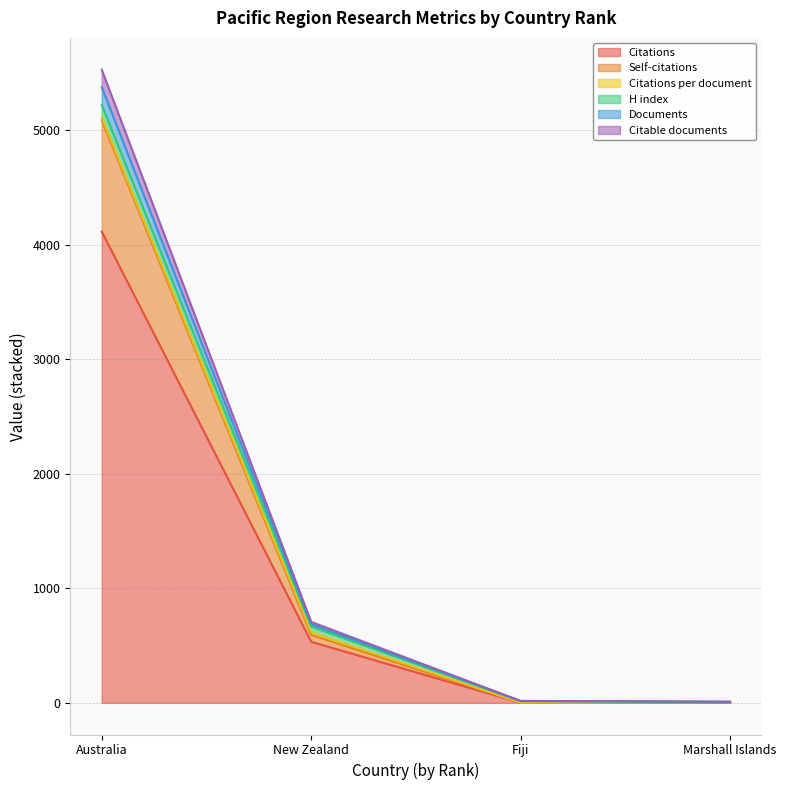

What is the difference between the second highest and minimum values in the Citations series?

533.0